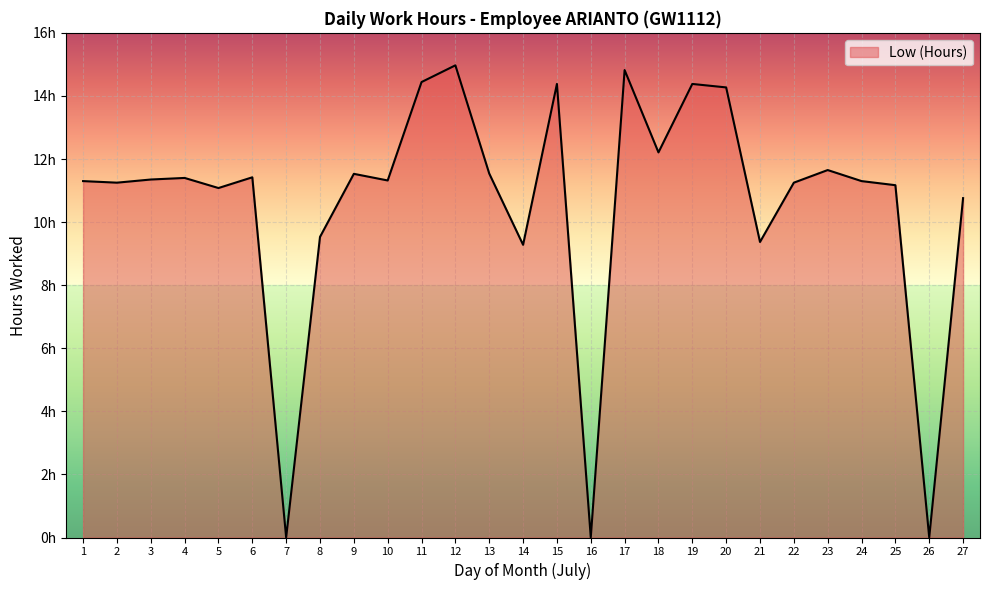

List the labels in order of value, largest first.

12, 17, 11, 15, 19, 20, 18, 23, 13, 9, 6, 4, 3, 10, 1, 24, 2, 22, 25, 5, 27, 8, 21, 14, 7, 16, 26